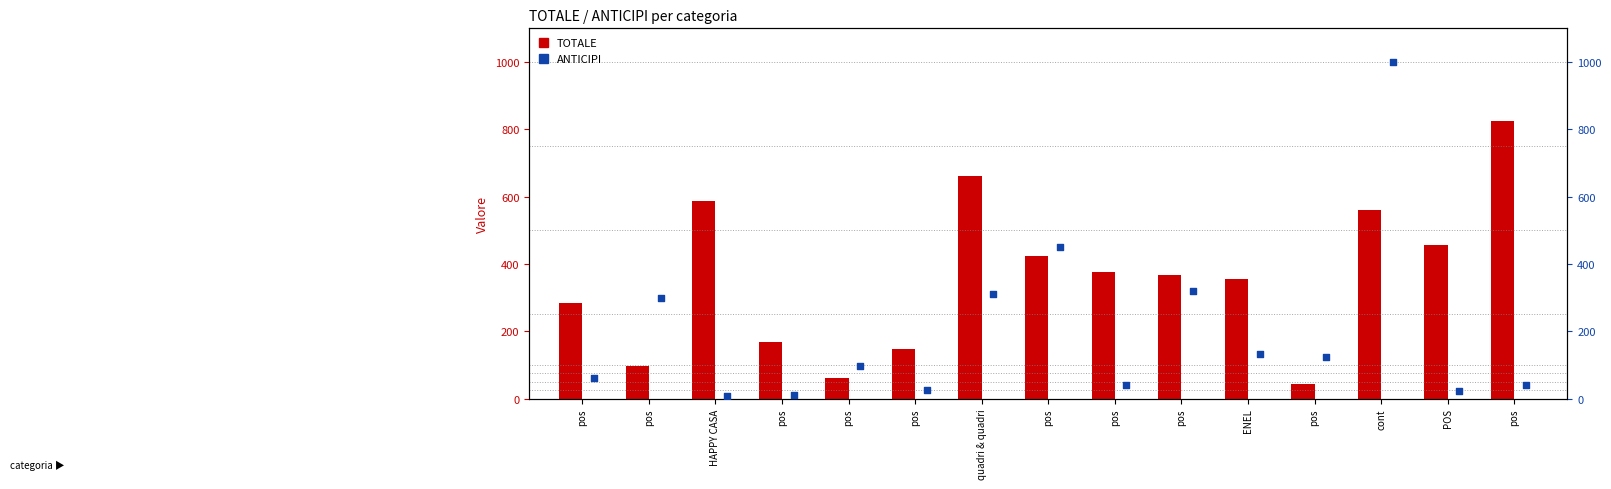

What is the total value across all series at quadri & quadri?

972.6